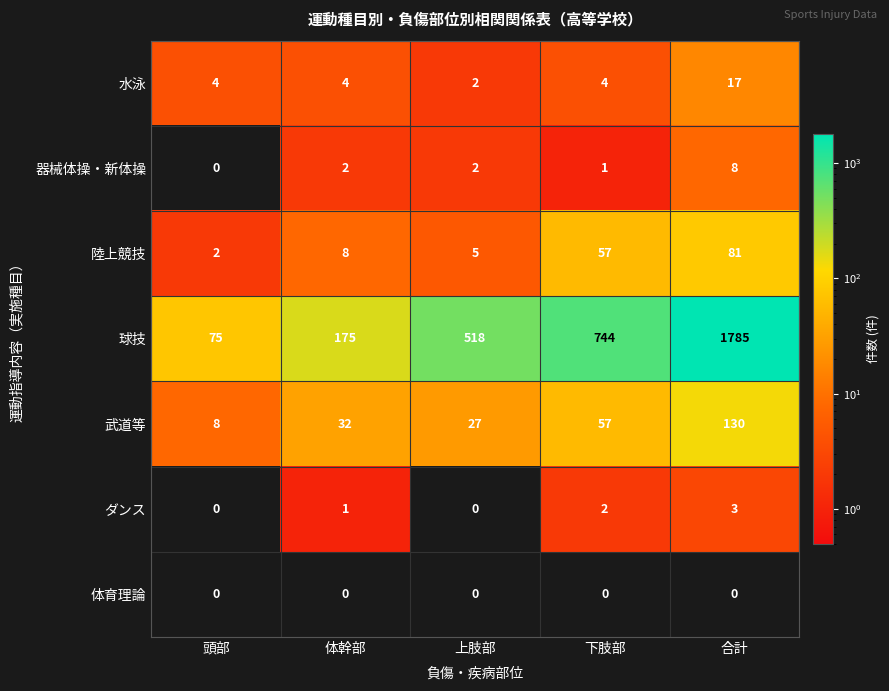

How many data points does each series have?

5